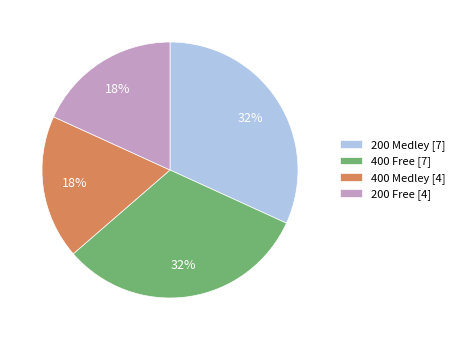

To the nearest percent, what is the difference between the largest and smallest slice percentages?

14%